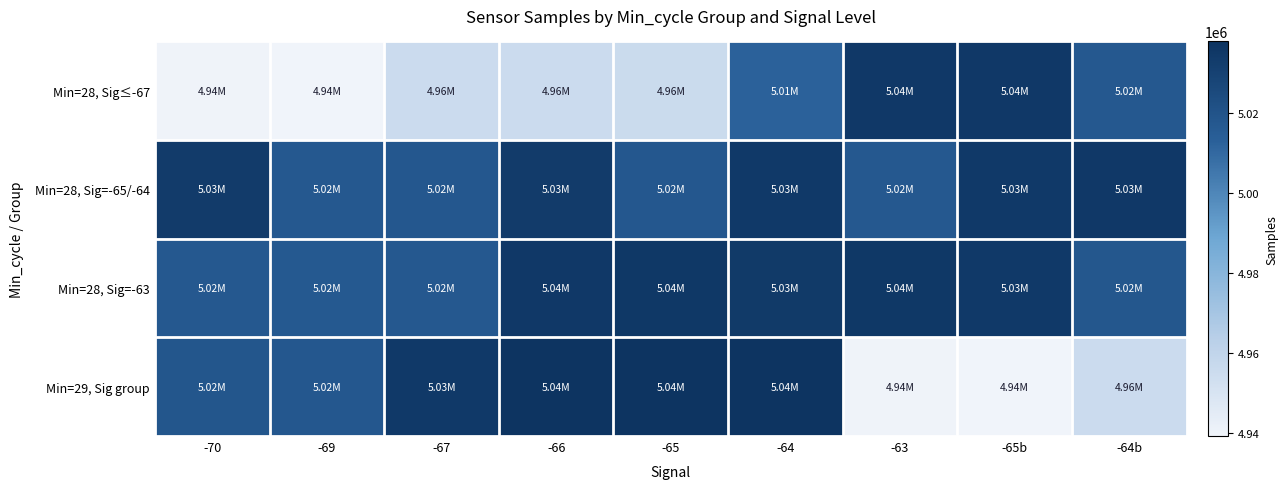

What is the total value across all series at -63?

20027862